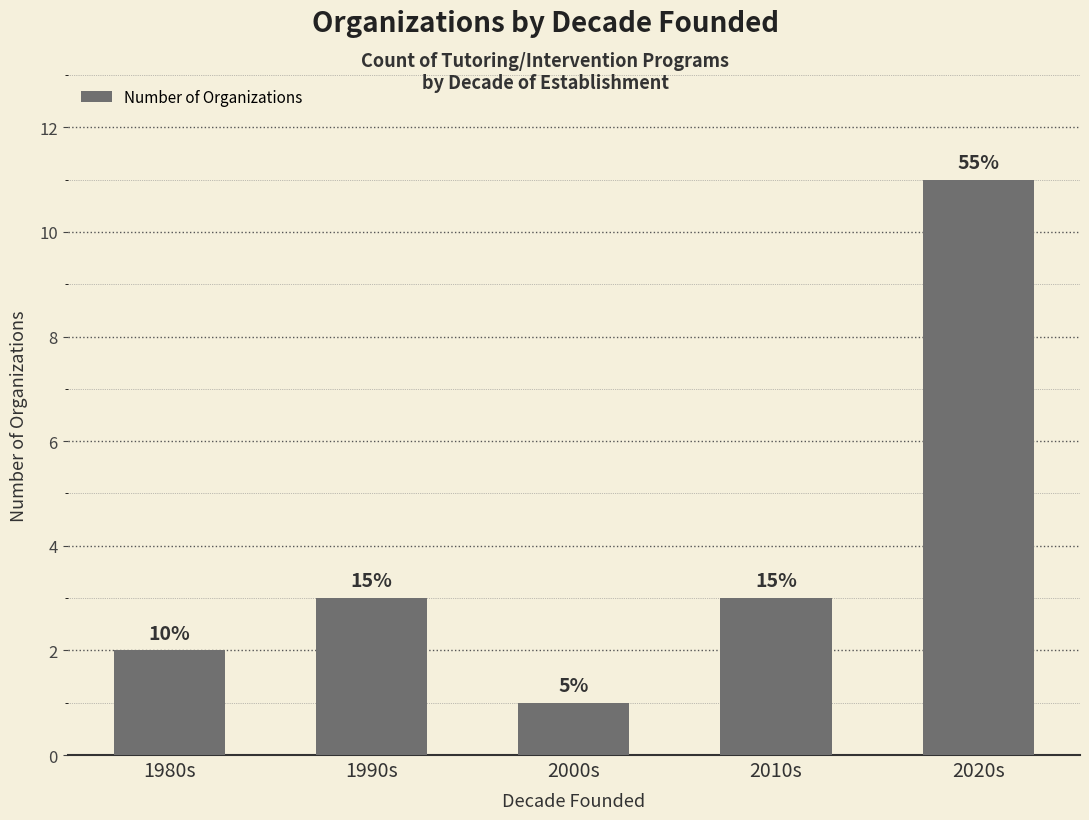

Does the chart contain any negative values?

No